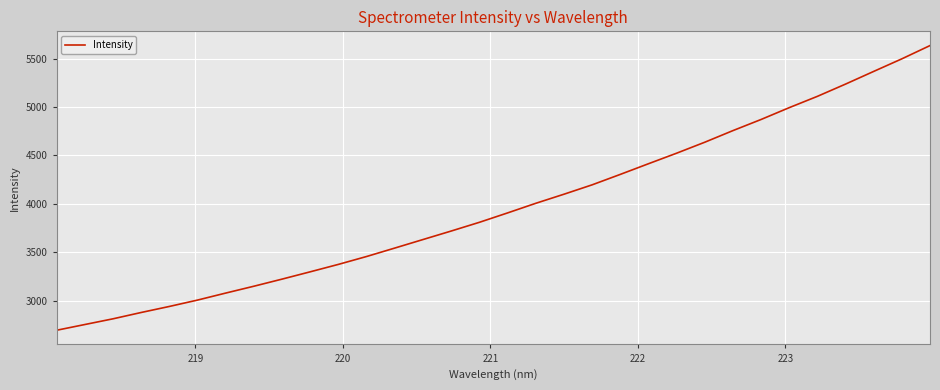

What is the greatest value displayed?

5635.2